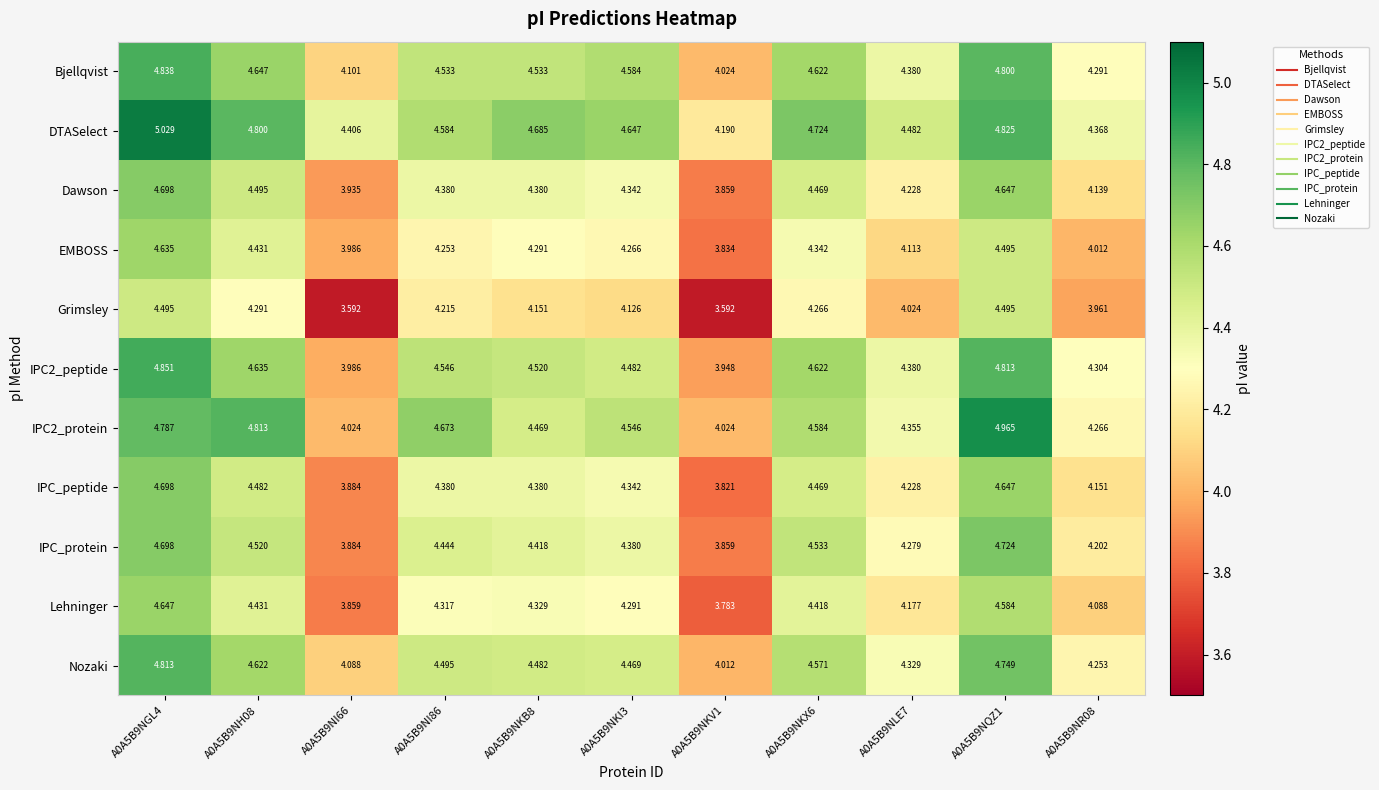

Which series has the largest total across all categories?

DTASelect